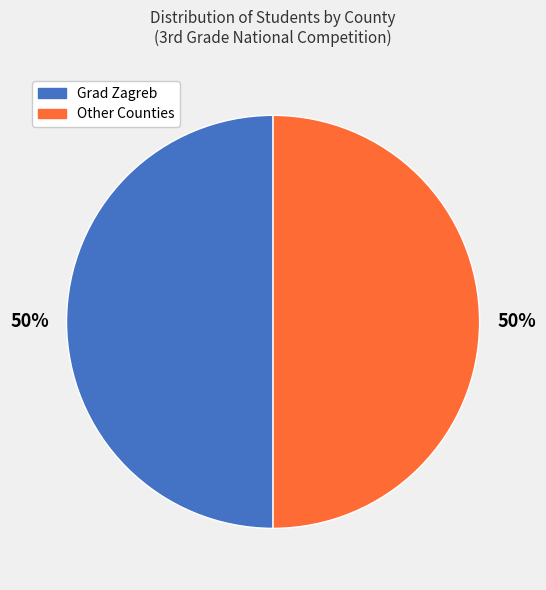

To the nearest percent, what is the average slice percentage?

50%